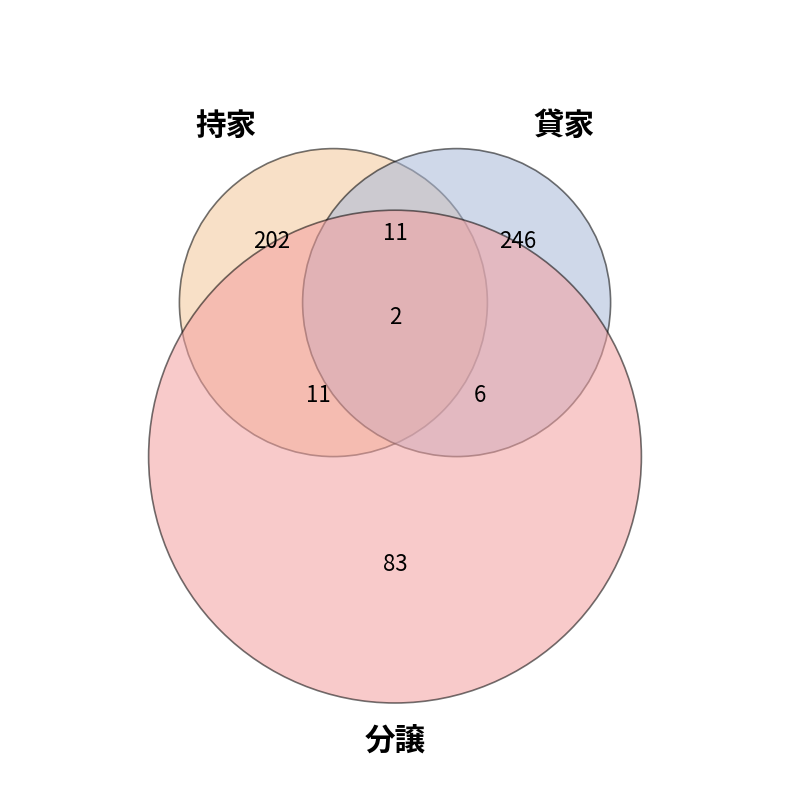

Which slice is the largest?

貸家